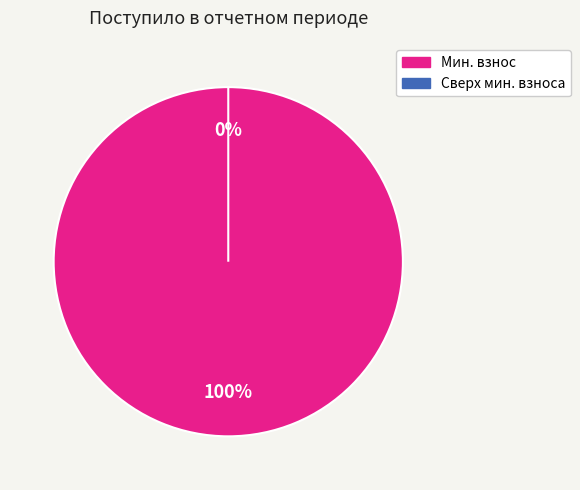

Which slice is the largest?

за счет минимального взноса